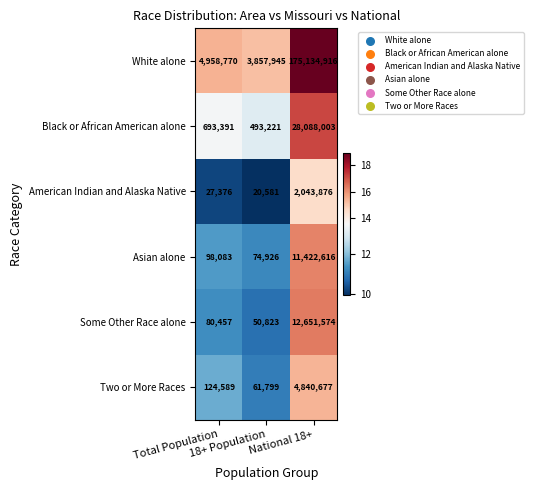

At which category is the sum across all series the highest?

National 18+